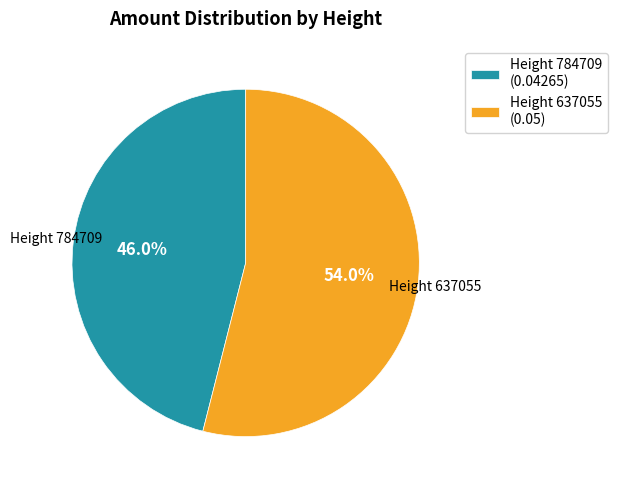

Between Height 637055 and Height 784709, which is larger?

Height 637055